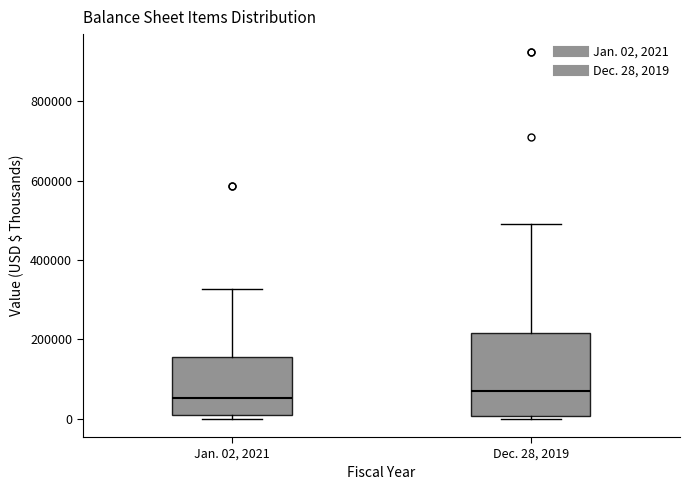

Which box is the tallest, from its lower edge to its upper edge?

Dec. 28, 2019